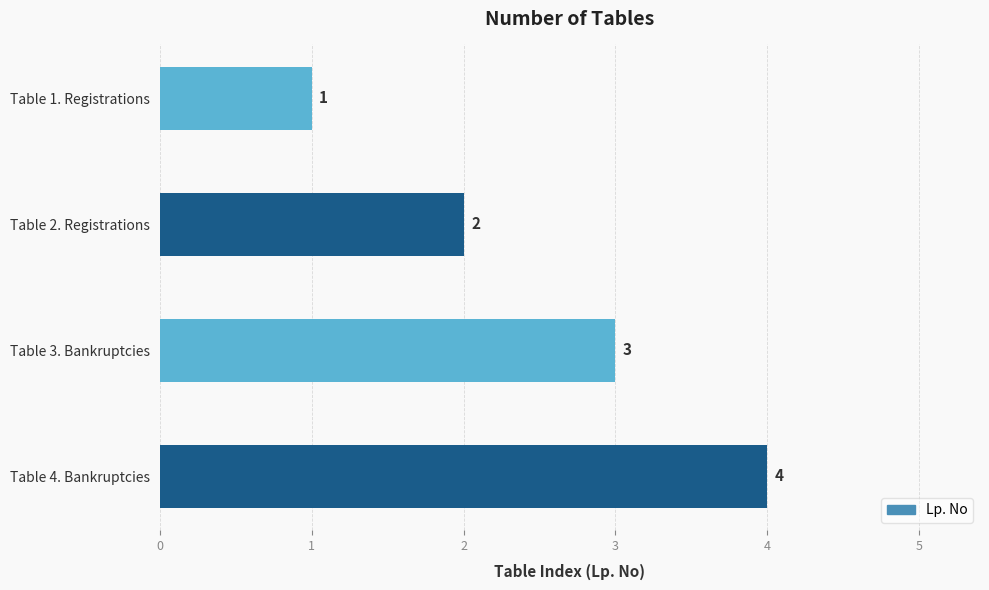

Does the chart contain any negative values?

No